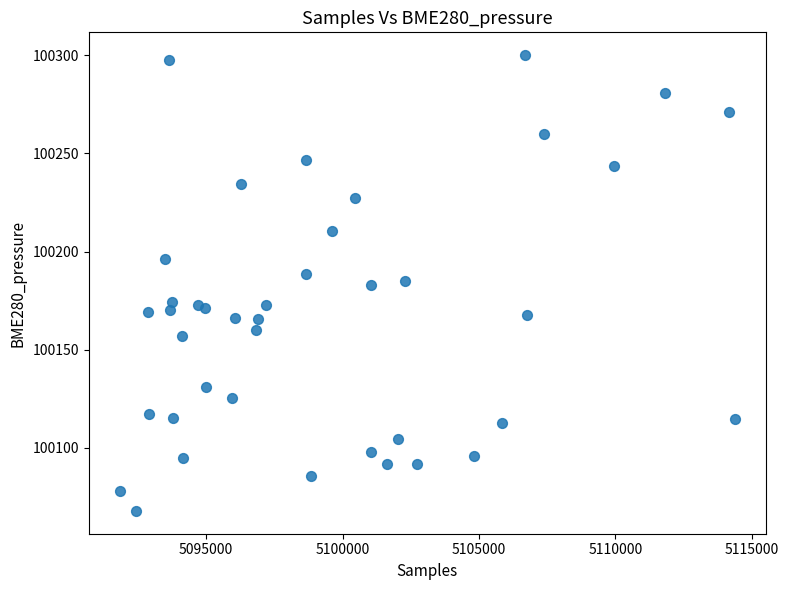

What is the range of Y values (max minus min)?

232.5